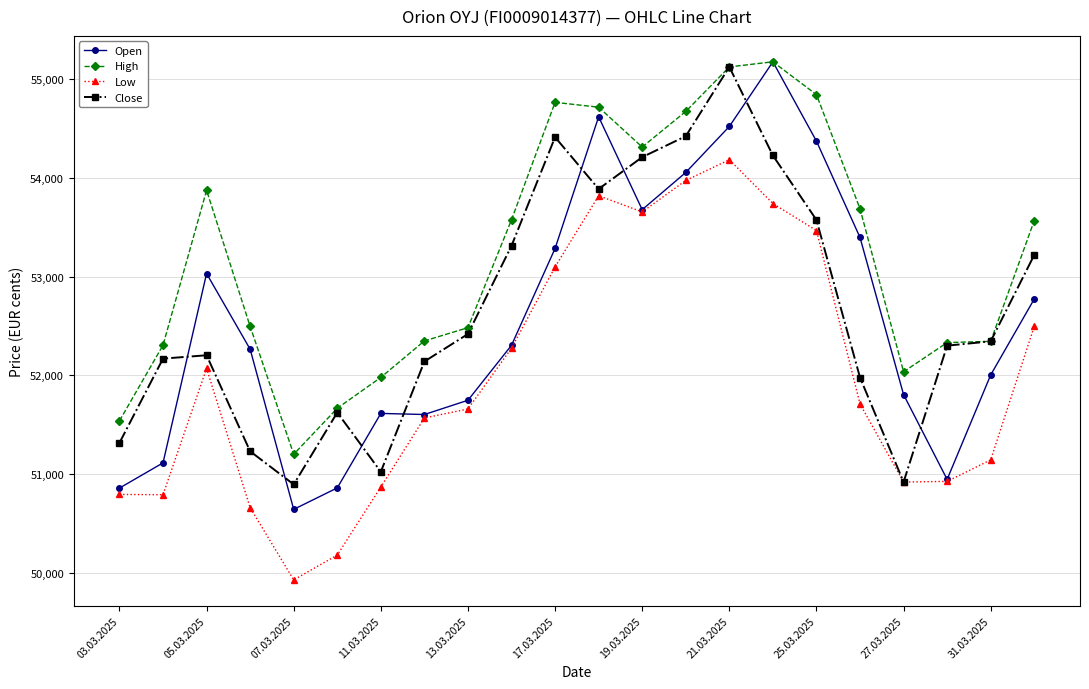

In Low, how many points are higher than both neighbors (excluding endpoints)?

3